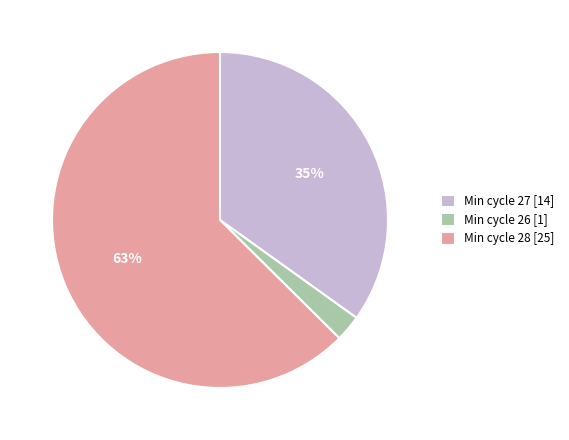

Do Min cycle 28 [25] and Min cycle 27 [14] together represent more than half of the pie?

Yes